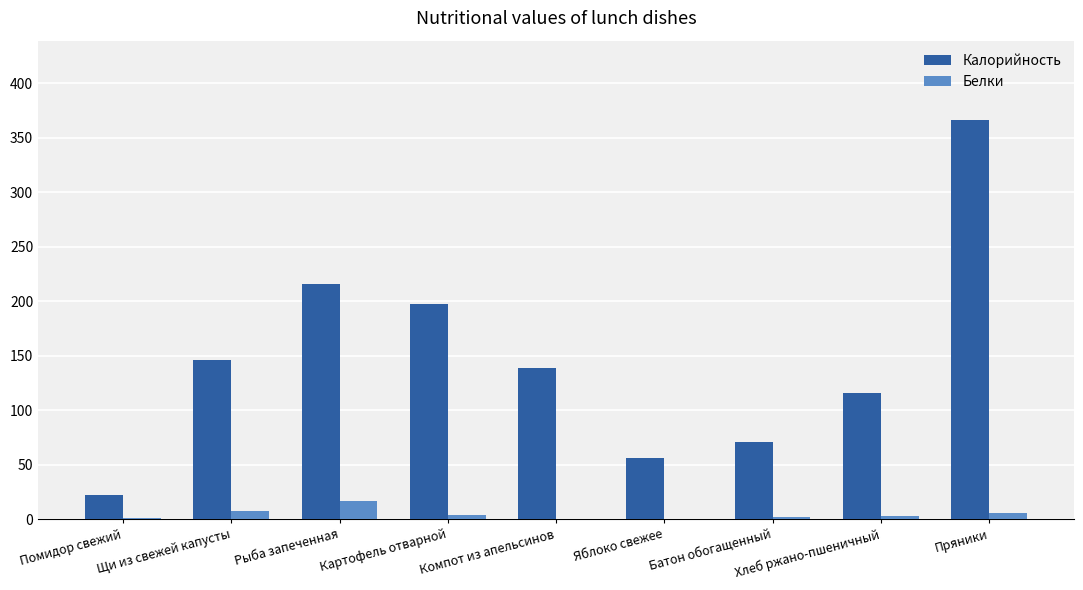

Is it true that Белки equals 0.5 at Компот из апельсинов?

True